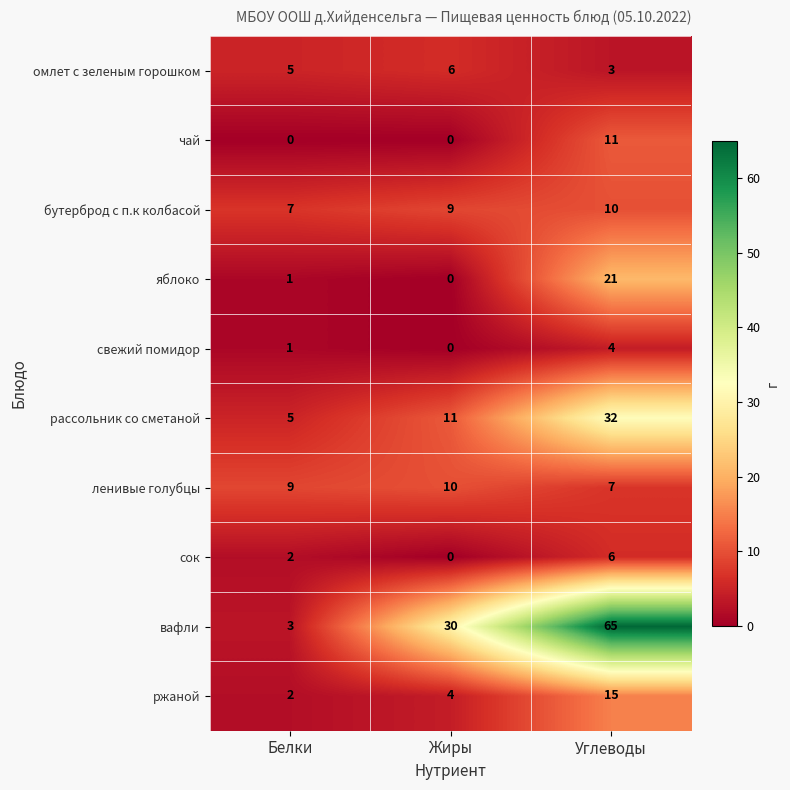

Is the value of ленивые голубцы at Углеводы greater than the value of свежий помидор at Белки?

Yes